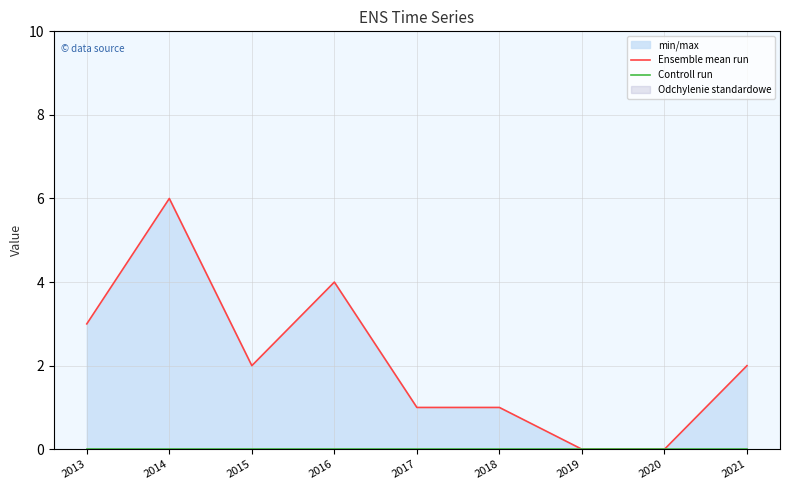

Which series has the largest total across all categories?

Ensemble mean run